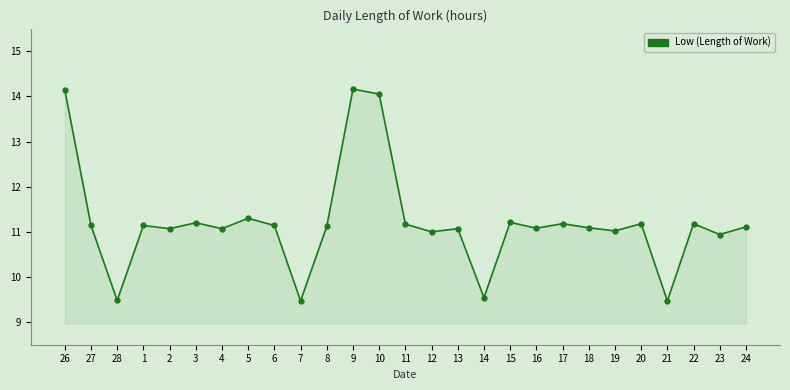

Does the chart have visible grid lines?

No